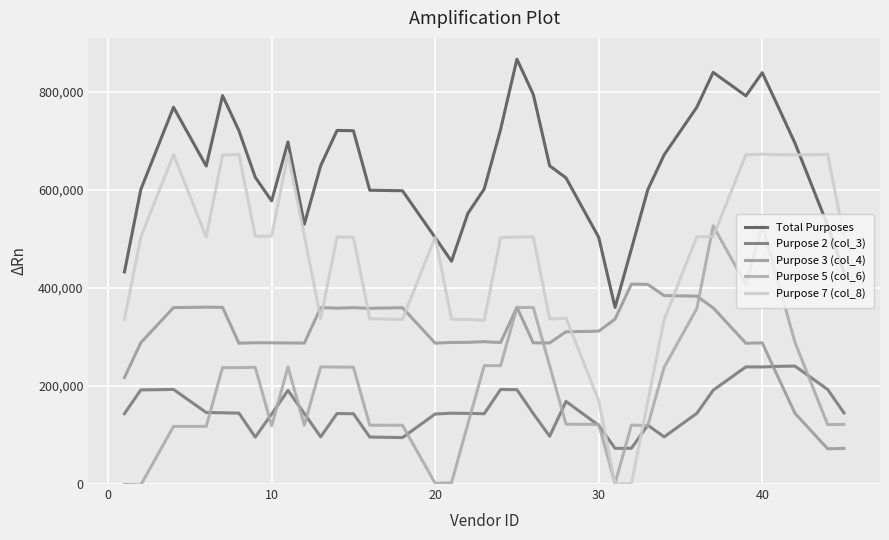

What is the difference between the maximum and minimum values in the Purpose 2 (col_3) series?

167915.3